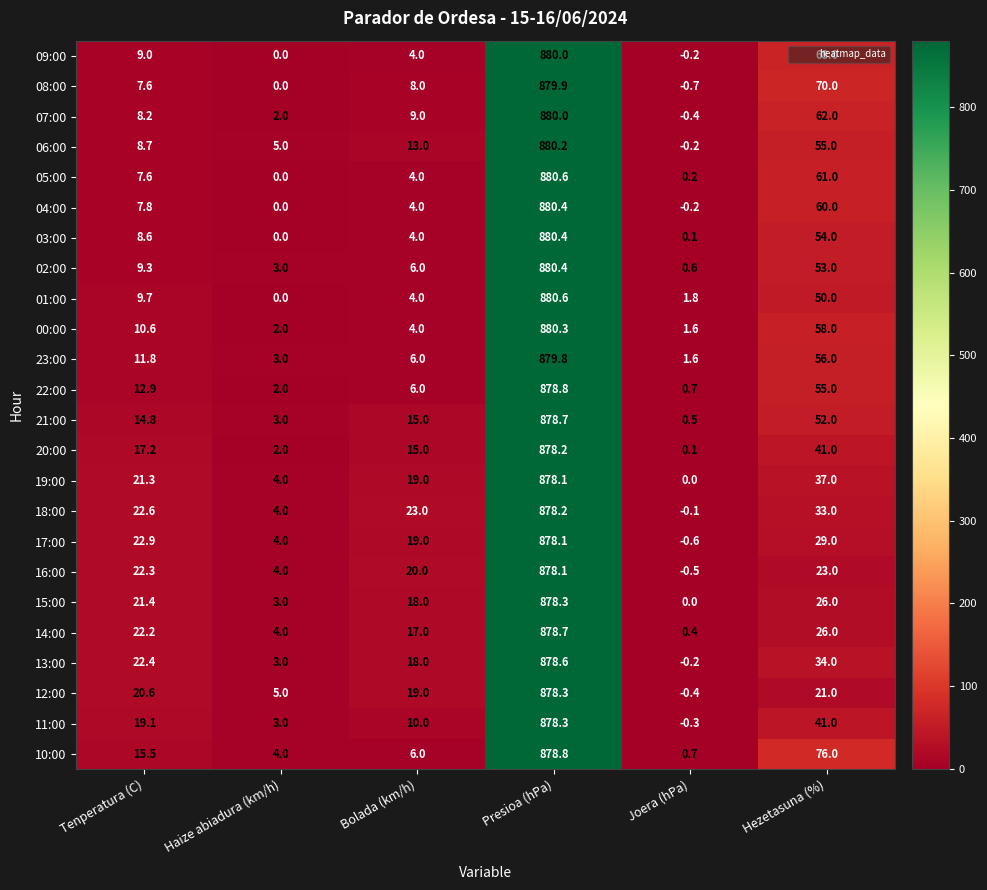

What is the sum of all 05:00 values?

953.4